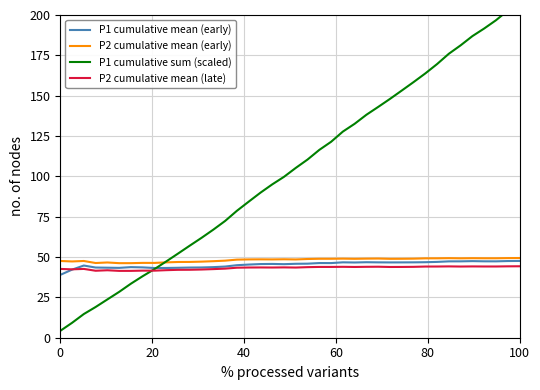

What is the value of the P1 cumulative sum (scaled) point at the 32nd from the left?

163.8